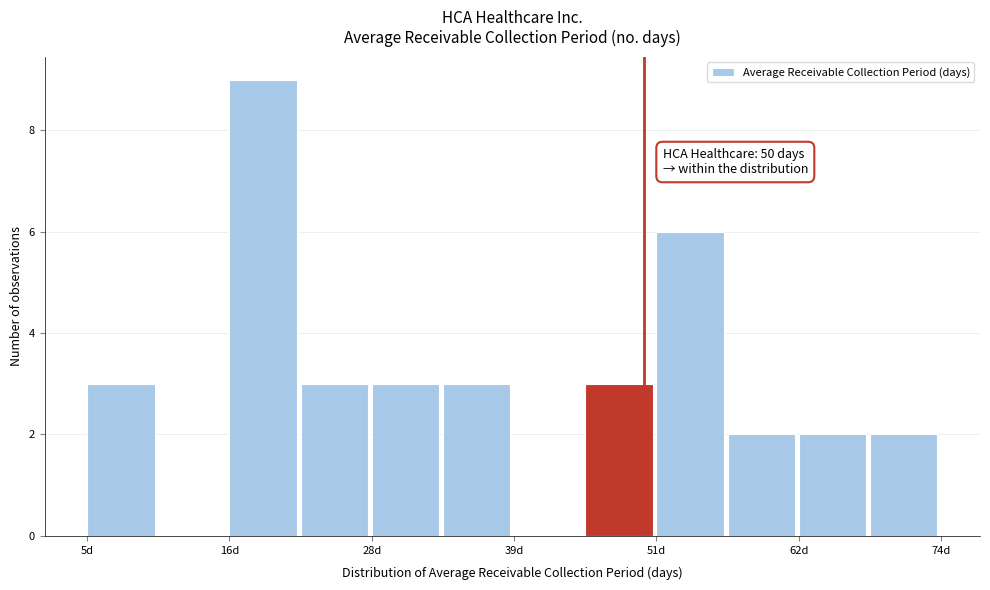

Around what value on the x-axis is the tallest bar? Give the approximate position of its centre, as read against the axis.

20